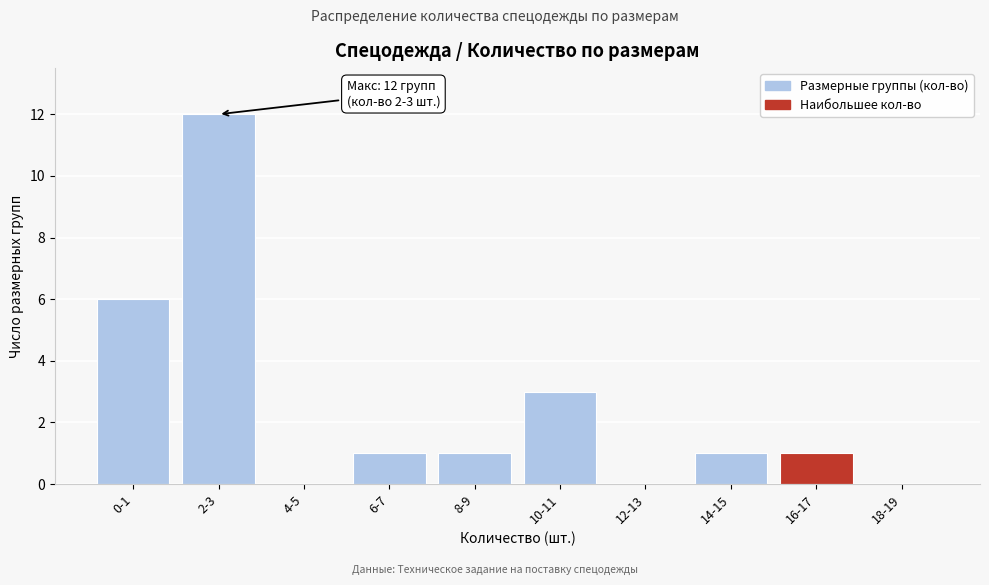

Reading right to left, what are all the values shown in this chart?

18-19=0	16-17=1	14-15=1	12-13=0	10-11=3	8-9=1	6-7=1	4-5=0	2-3=12	0-1=6